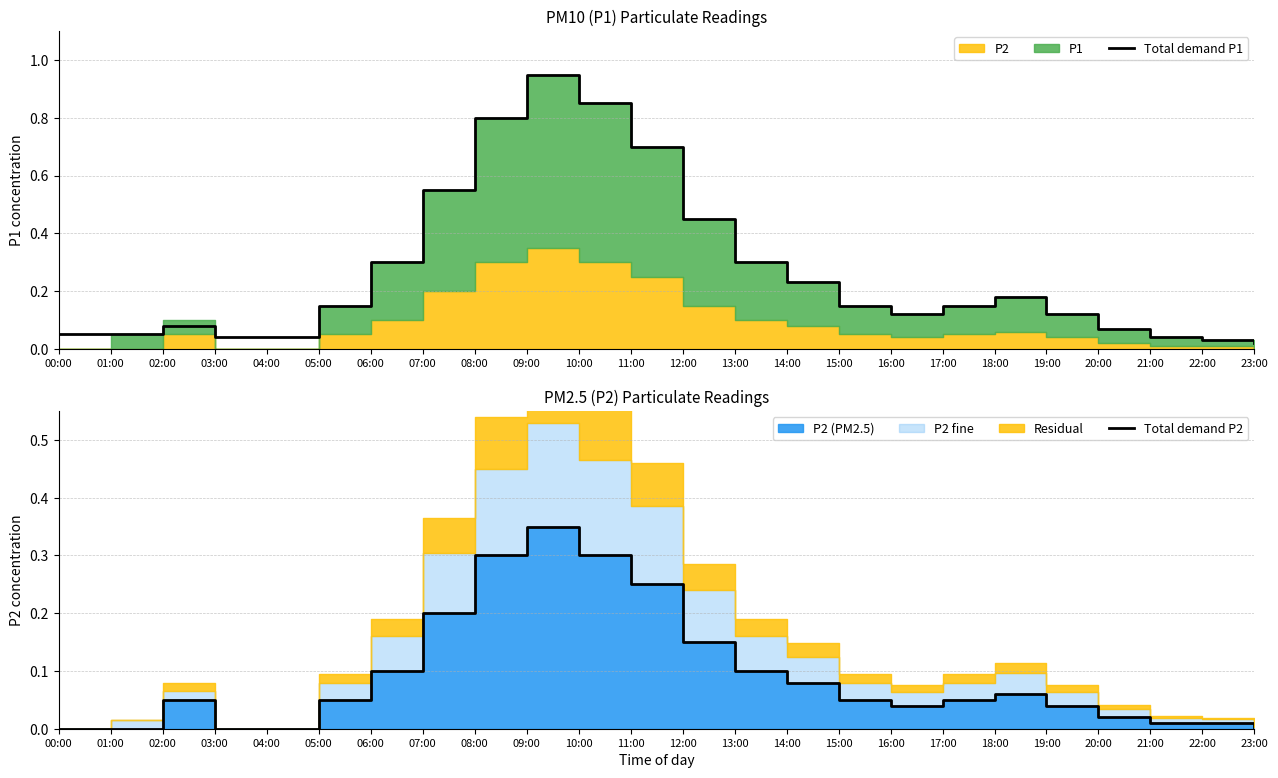

How many values in the Total demand P2 series exceed 0?

19